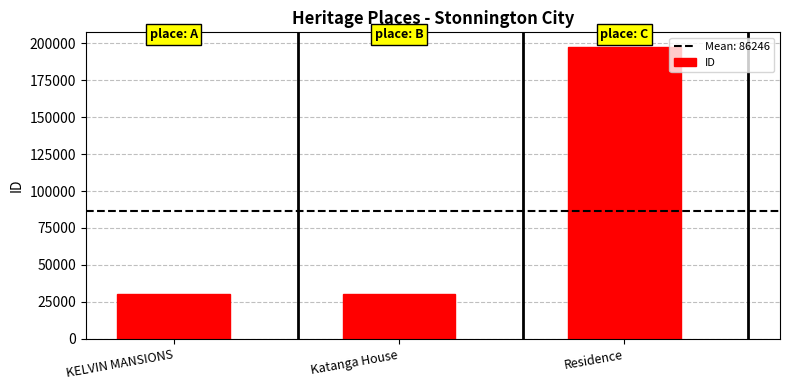

What is the difference between the values at KELVIN MANSIONS and Residence?

167121